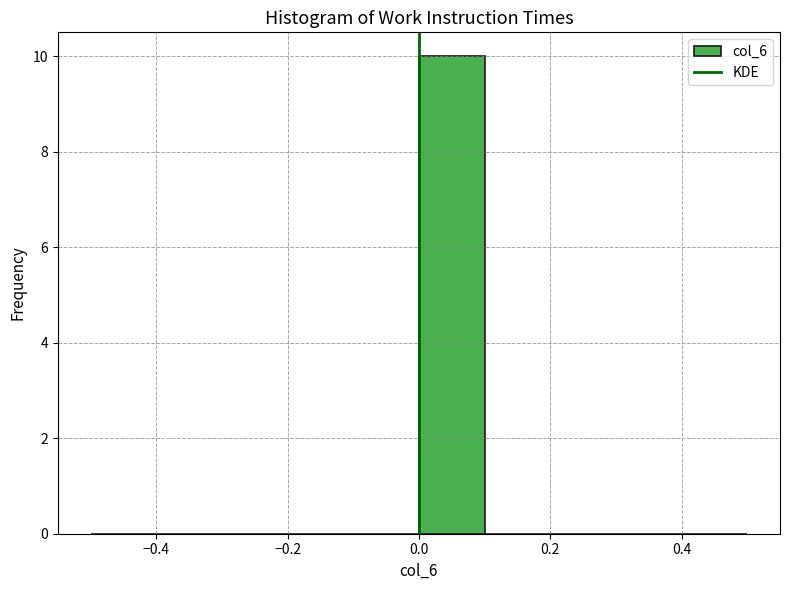

How tall is the bar that spans 0.0 to 0.1 on the x-axis? The values are not printed on the chart, so give them approximately, as read against the axis.

10